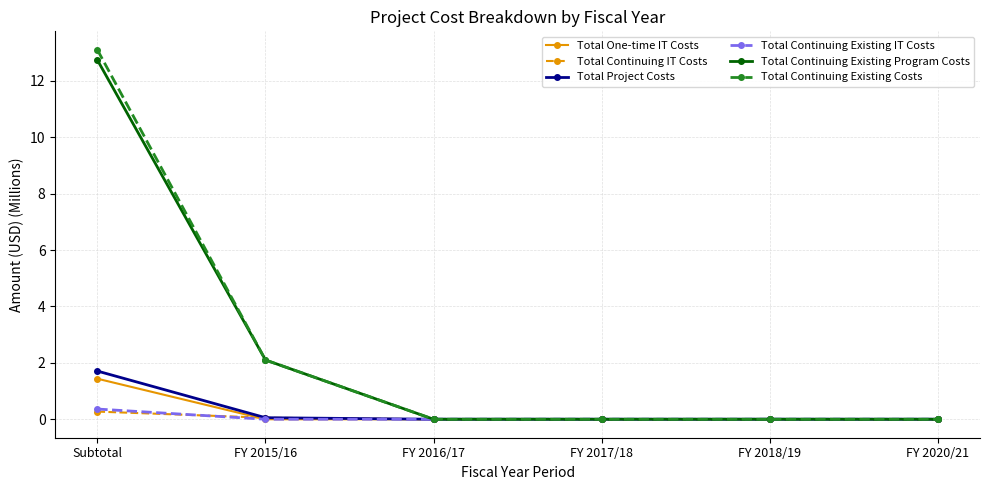

Is it true that Total Project Costs equals 0.6 at FY 2020/21?

False